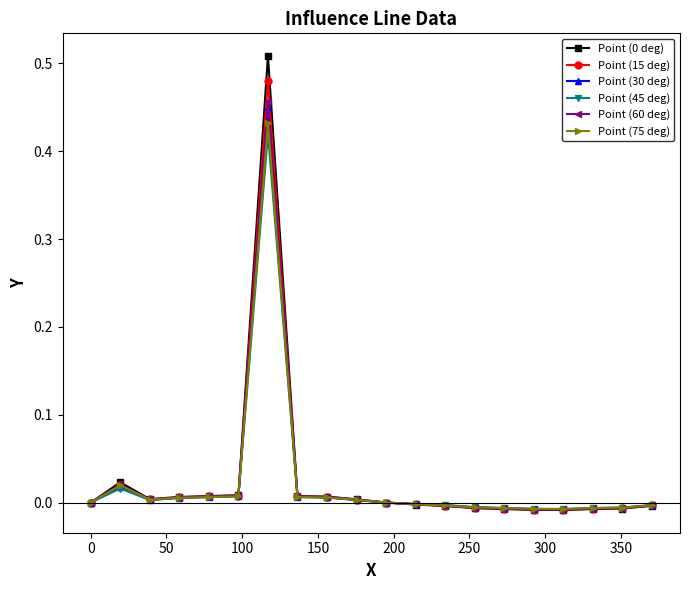

Which series has the widest spread of values?

Point (0 deg)